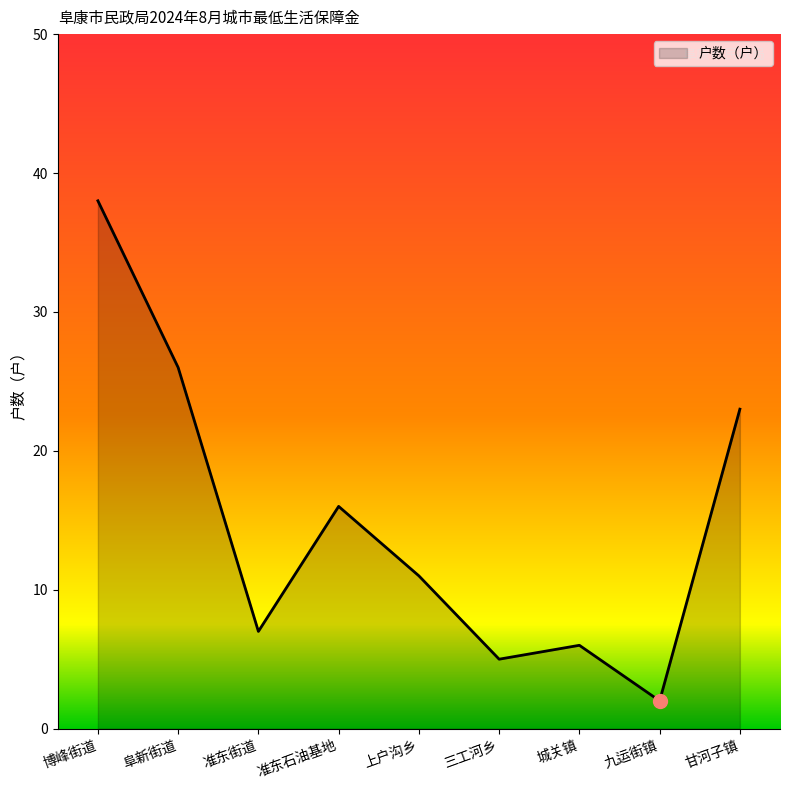

The value at 上户沟乡 is 18. True or false?

False